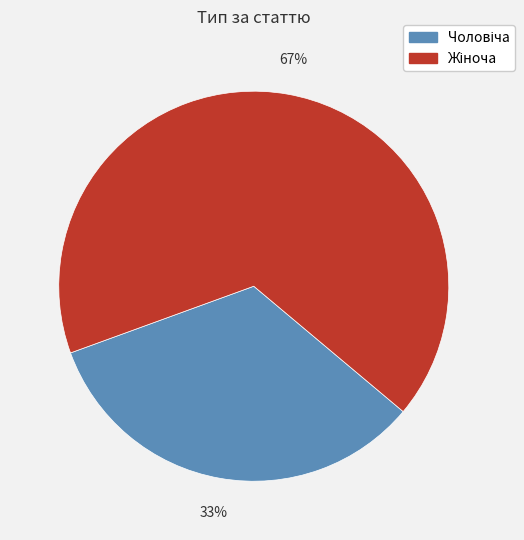

To the nearest percent, what is the average slice percentage?

50%